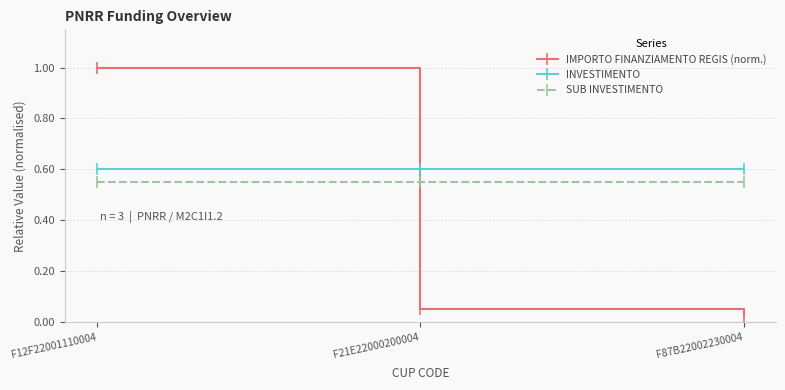

What are all the series names shown in the legend?

IMPORTO FINANZIAMENTO REGIS (norm.), INVESTIMENTO, SUB INVESTIMENTO